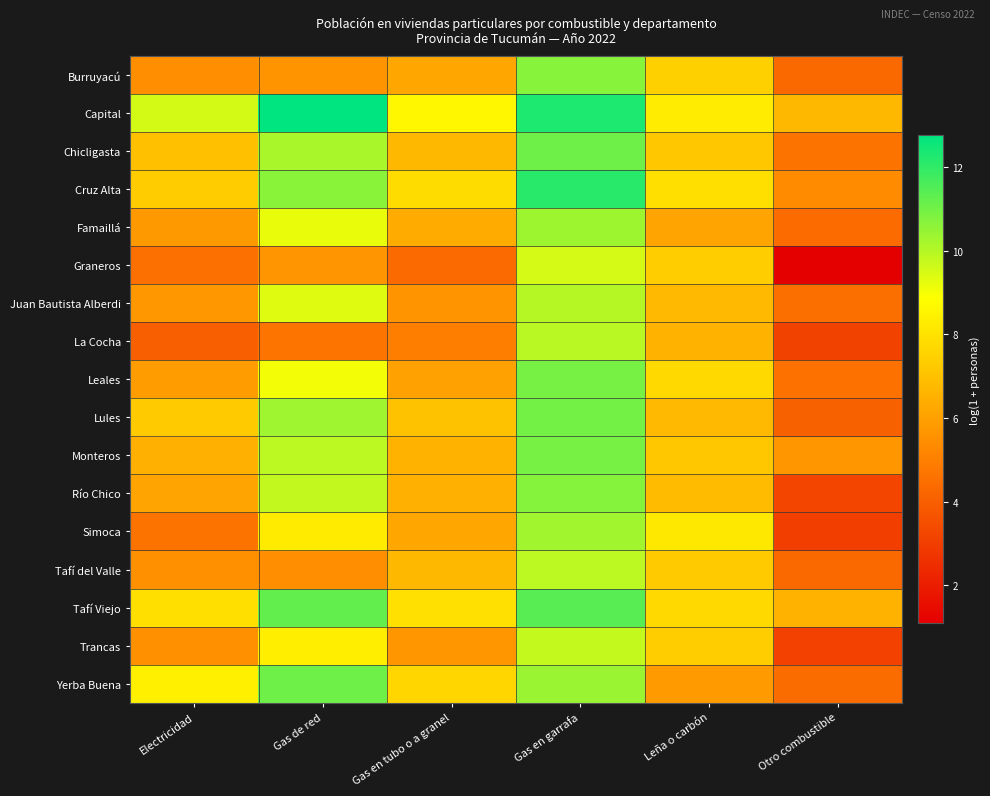

Reading left to right, what are all the values shown in this chart?

Burruyacú: Electricidad=5.5	Gas de red=5.6	Gas en tubo o a granel=6.2	Gas en garrafa=10.7	Leña o carbón=7.4	Otro combustible=4.3
Capital: Electricidad=9.5	Gas de red=12.8	Gas en tubo o a granel=8.6	Gas en garrafa=12.3	Leña o carbón=8.3	Otro combustible=6.7
Chicligasta: Electricidad=7.0	Gas de red=10.2	Gas en tubo o a granel=6.7	Gas en garrafa=11.1	Leña o carbón=7.2	Otro combustible=4.6
Cruz Alta: Electricidad=7.3	Gas de red=10.7	Gas en tubo o a granel=7.8	Gas en garrafa=12.1	Leña o carbón=7.9	Otro combustible=5.4
Famaillá: Electricidad=5.8	Gas de red=9.2	Gas en tubo o a granel=6.3	Gas en garrafa=10.4	Leña o carbón=6.1	Otro combustible=4.4
Graneros: Electricidad=4.5	Gas de red=5.7	Gas en tubo o a granel=4.3	Gas en garrafa=9.5	Leña o carbón=7.4	Otro combustible=1.1
Juan Bautista Alberdi: Electricidad=5.7	Gas de red=9.3	Gas en tubo o a granel=5.6	Gas en garrafa=10.0	Leña o carbón=6.8	Otro combustible=4.5
La Cocha: Electricidad=4.0	Gas de red=4.7	Gas en tubo o a granel=5.0	Gas en garrafa=9.9	Leña o carbón=6.5	Otro combustible=3.1
Leales: Electricidad=5.9	Gas de red=9.0	Gas en tubo o a granel=6.0	Gas en garrafa=10.9	Leña o carbón=7.7	Otro combustible=4.6
Lules: Electricidad=7.3	Gas de red=10.3	Gas en tubo o a granel=7.0	Gas en garrafa=11.0	Leña o carbón=6.7	Otro combustible=4.1
Monteros: Electricidad=6.5	Gas de red=9.9	Gas en tubo o a granel=6.6	Gas en garrafa=10.9	Leña o carbón=7.2	Otro combustible=5.7
Río Chico: Electricidad=6.1	Gas de red=9.8	Gas en tubo o a granel=6.5	Gas en garrafa=10.7	Leña o carbón=6.8	Otro combustible=3.2
Simoca: Electricidad=4.6	Gas de red=8.3	Gas en tubo o a granel=6.2	Gas en garrafa=10.3	Leña o carbón=8.2	Otro combustible=3.0
Tafí del Valle: Electricidad=5.5	Gas de red=5.5	Gas en tubo o a granel=6.7	Gas en garrafa=9.9	Leña o carbón=7.3	Otro combustible=4.3
Tafí Viejo: Electricidad=7.9	Gas de red=11.2	Gas en tubo o a granel=7.9	Gas en garrafa=11.4	Leña o carbón=7.7	Otro combustible=6.5
Trancas: Electricidad=5.6	Gas de red=8.3	Gas en tubo o a granel=5.7	Gas en garrafa=9.7	Leña o carbón=7.4	Otro combustible=3.1
Yerba Buena: Electricidad=8.4	Gas de red=11.1	Gas en tubo o a granel=7.6	Gas en garrafa=10.4	Leña o carbón=5.8	Otro combustible=4.4